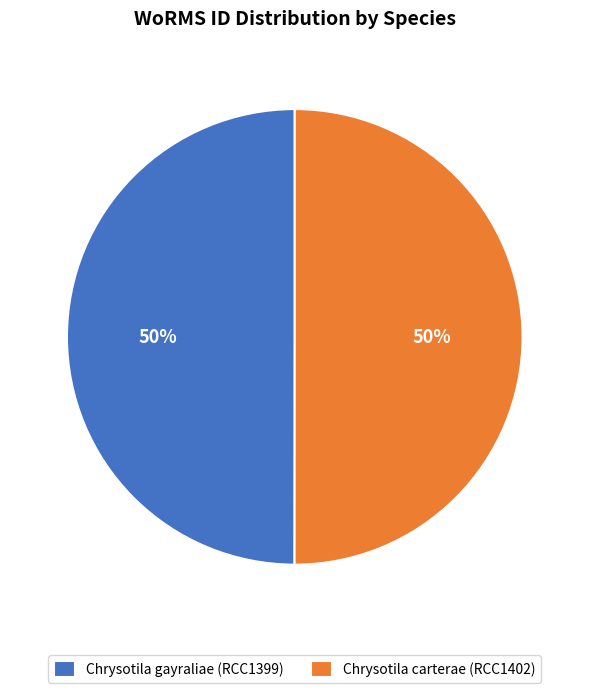

To the nearest percent, what portion does Chrysotila carterae (RCC1402) represent?

50%